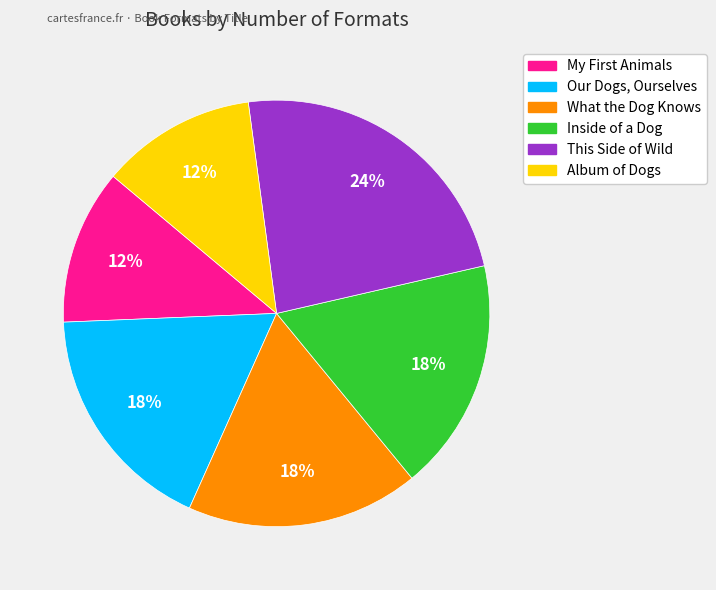

Is it true that This Side of Wild is 29% of the pie?

False